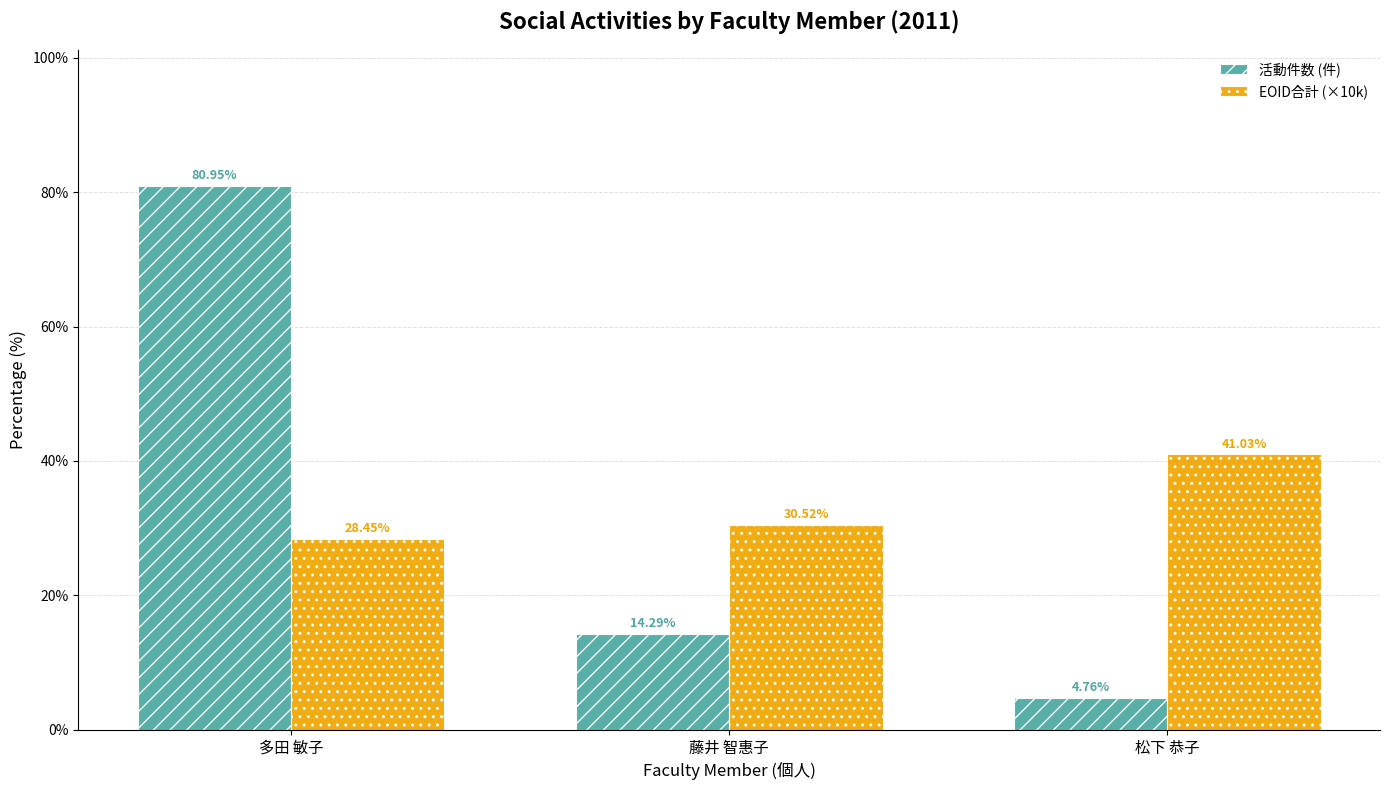

What is the label of the 3rd bar from the right?

多田 敏子